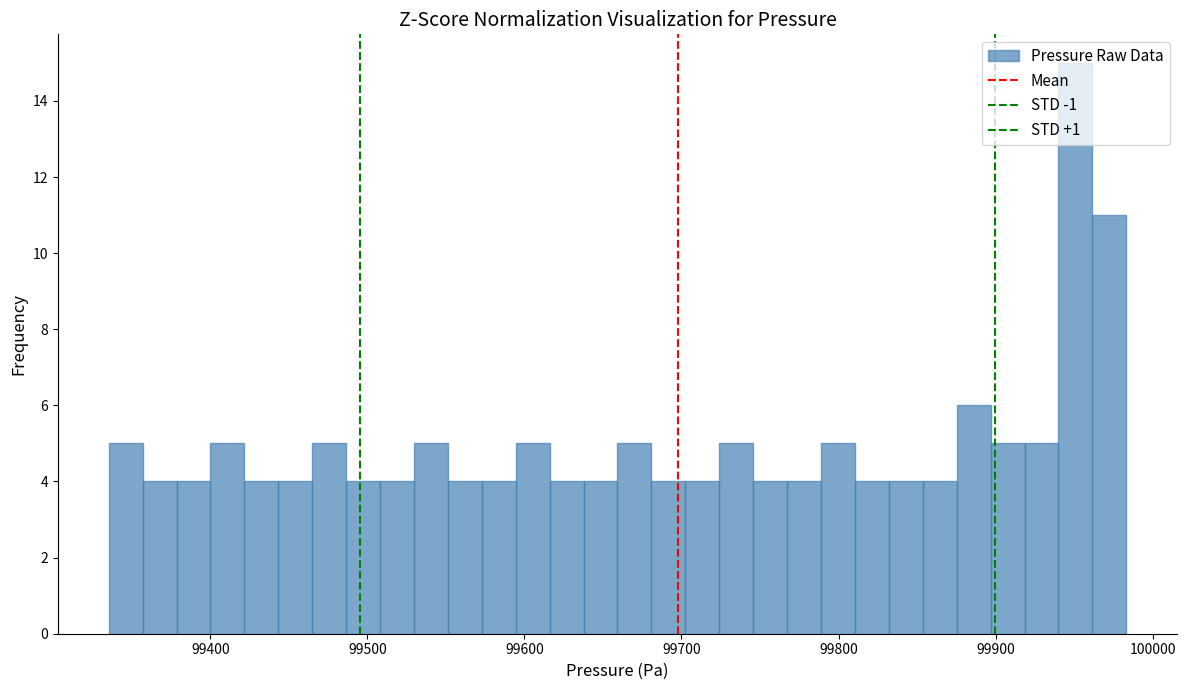

Around what value on the x-axis is the tallest bar? Give the approximate position of its centre, as read against the axis.

99950